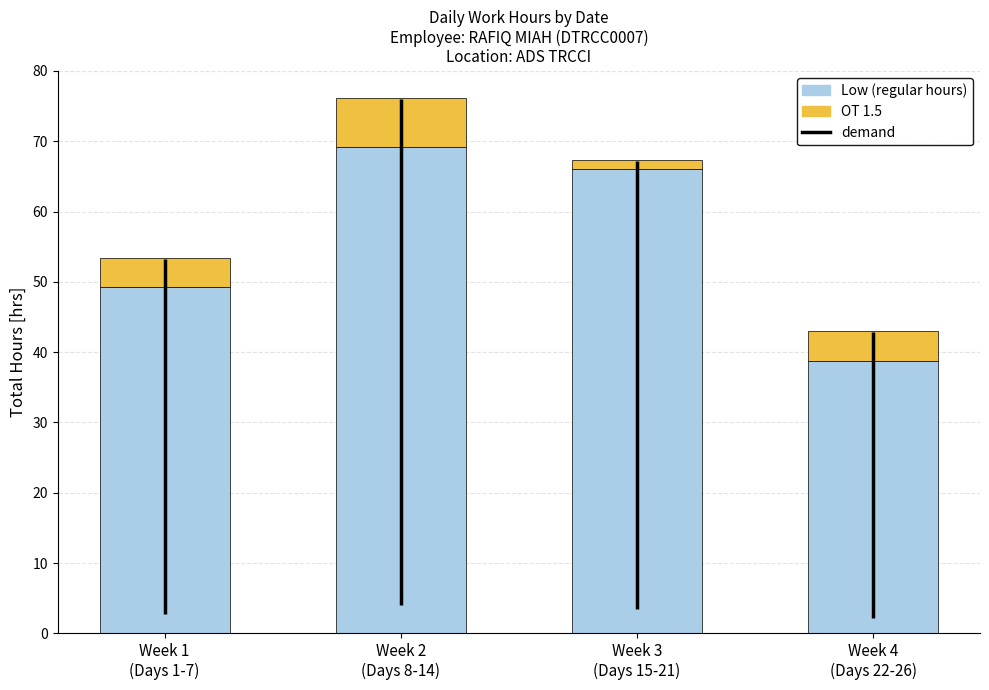

Reading left to right, list the values for the Low series.

49.3	69.2	66.0	38.8